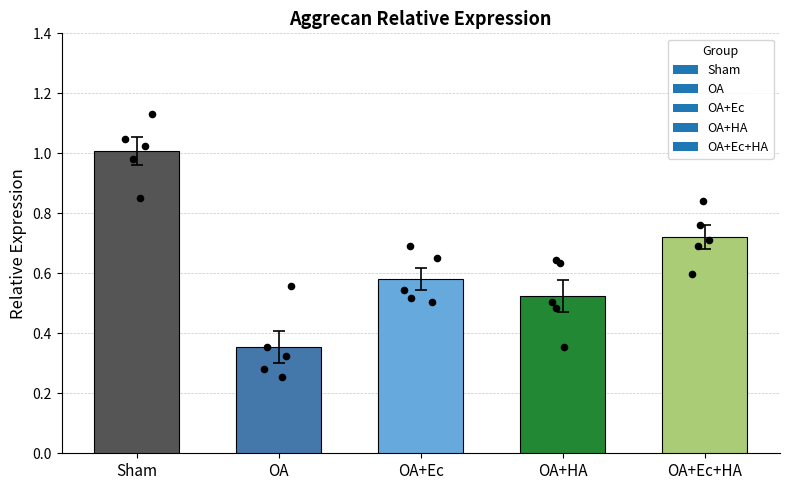

Which series contains the highest Y value?

Sham